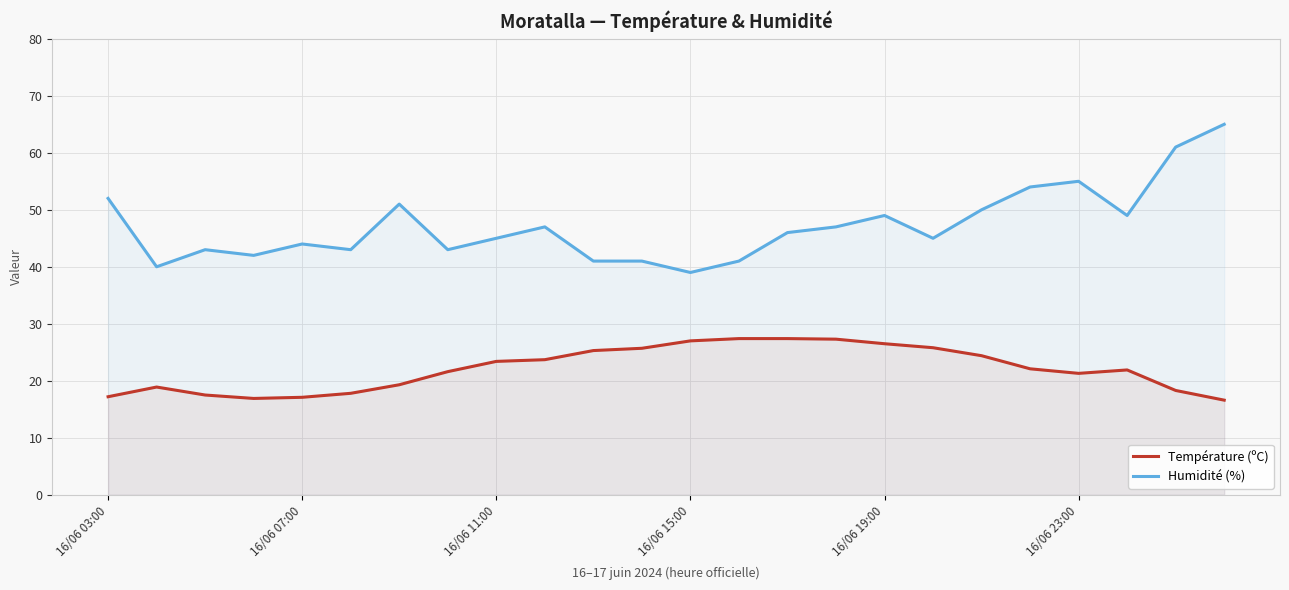

True or false: Température (ºC) and Humidité (%) cross at least once.

False